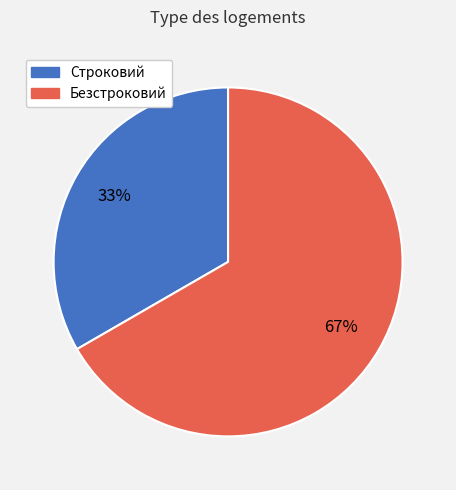

To the nearest percent, what is the combined percentage of Строковий and Безстроковий?

100%